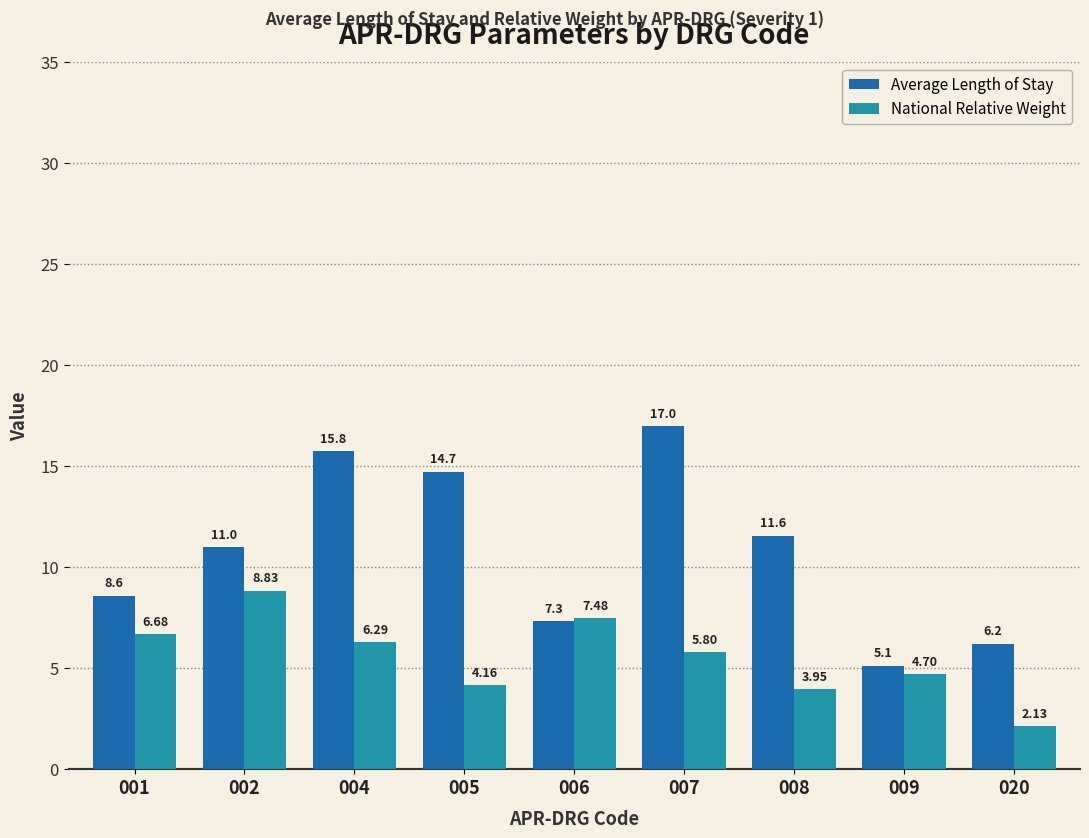

The value of National Relative Weight at 009 is 4.7. True or false?

True